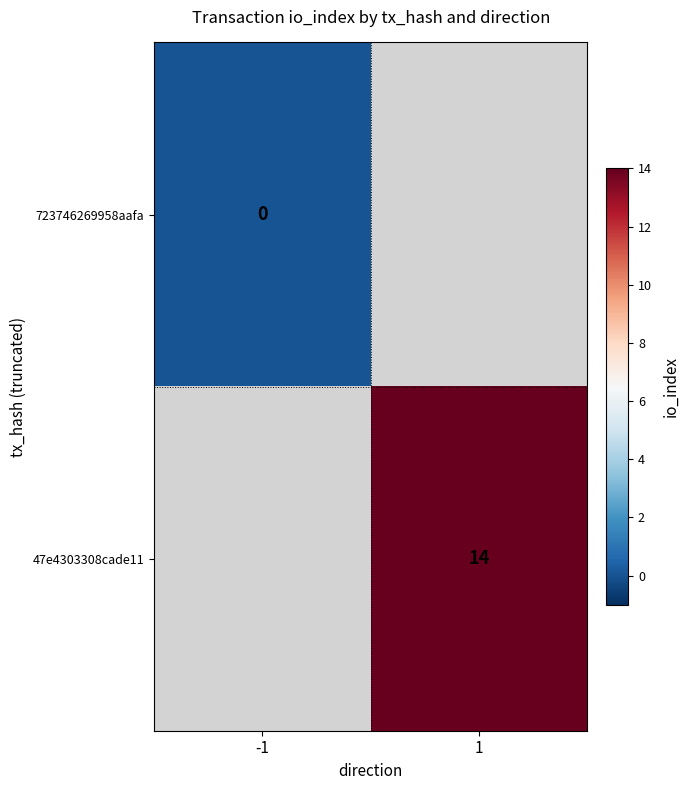

Which category has the highest value across all series?

1